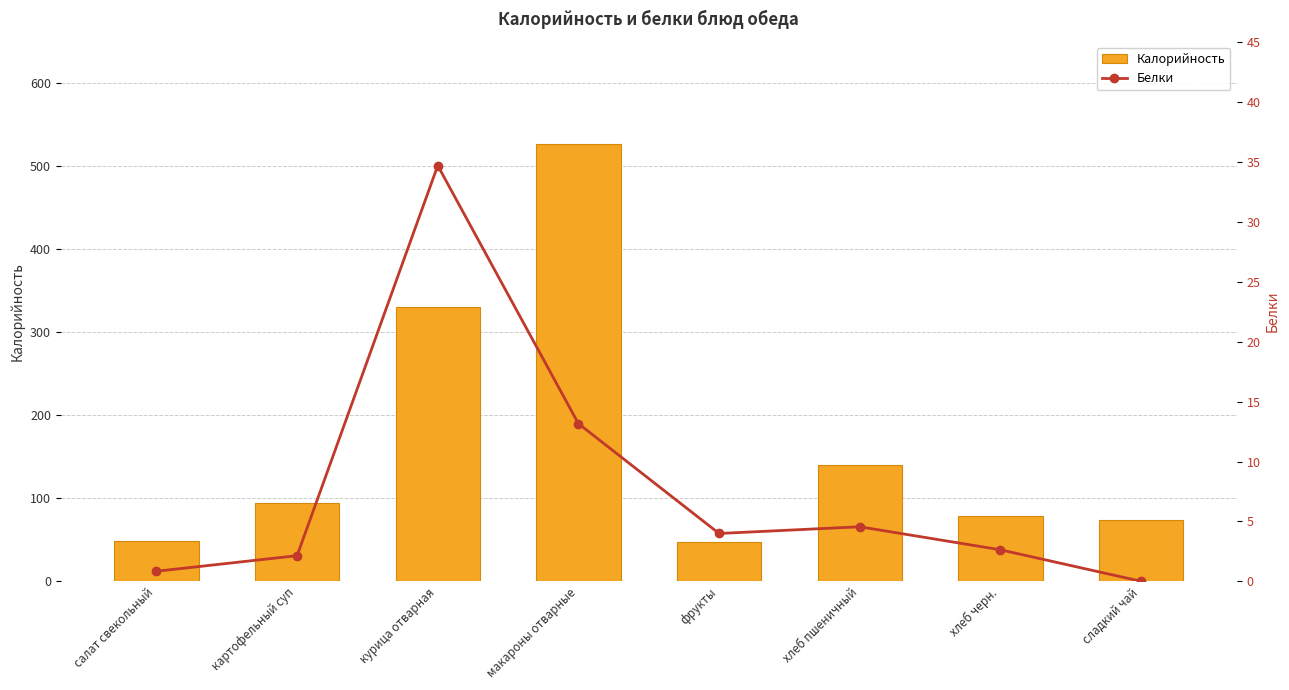

What is the highest value of the Белки series?

34.7